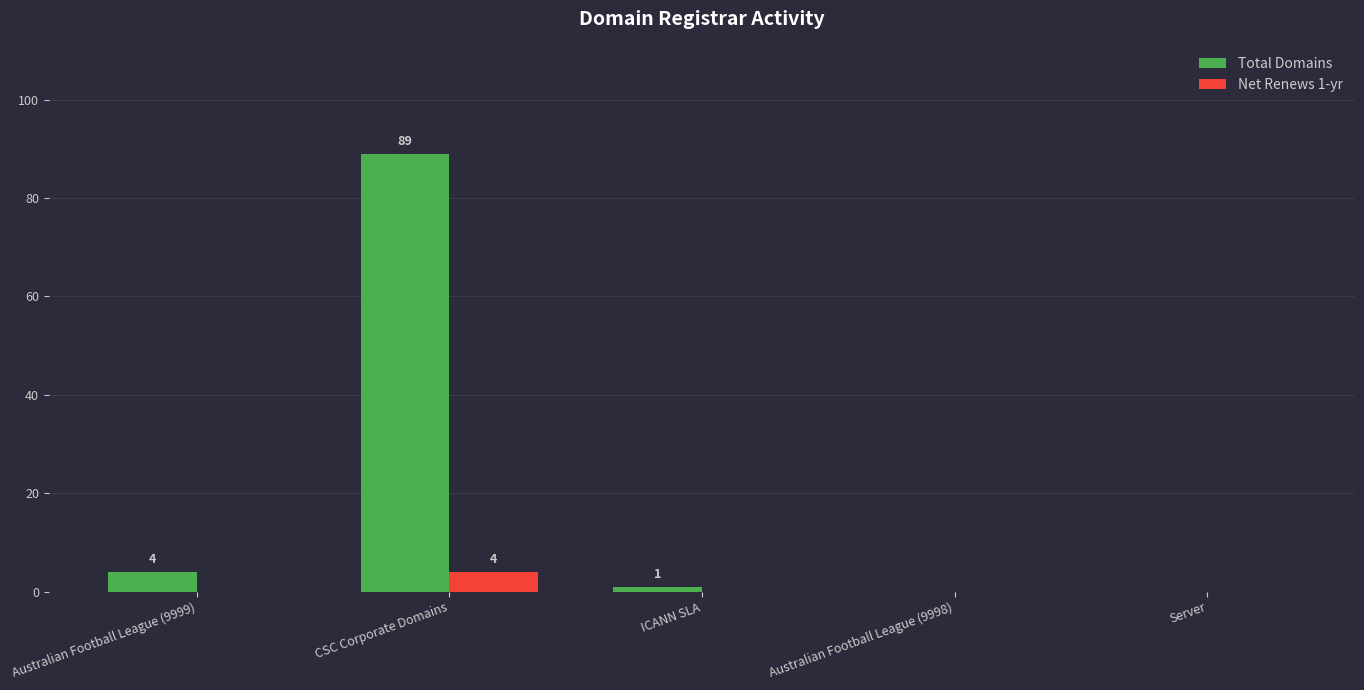

Which series changed the most between Australian Football League (9999) and ICANN SLA?

Total Domains